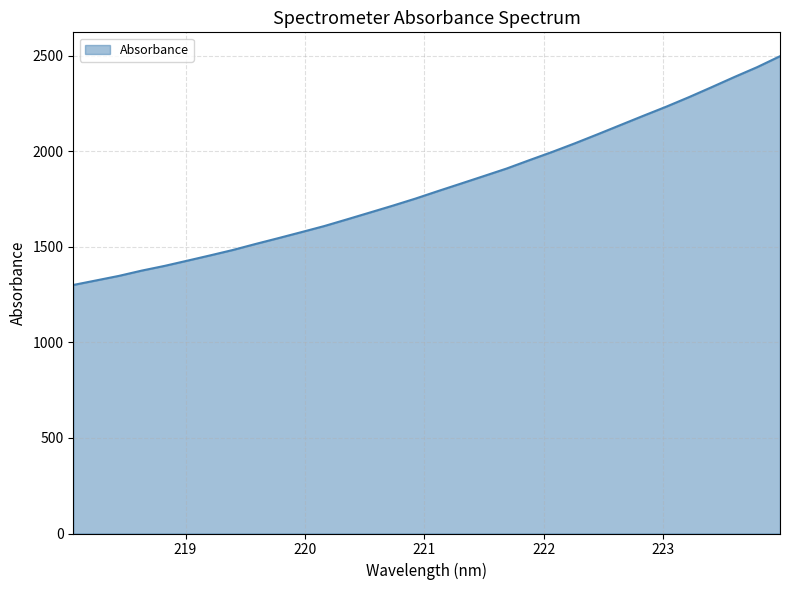

What is the maximum value shown in the chart?

2496.5